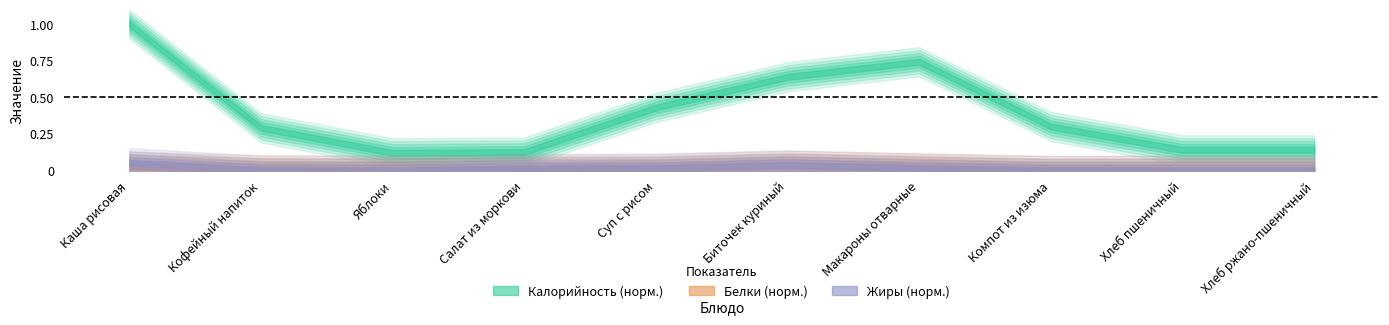

Is this an area chart (filled region under the line)?

No